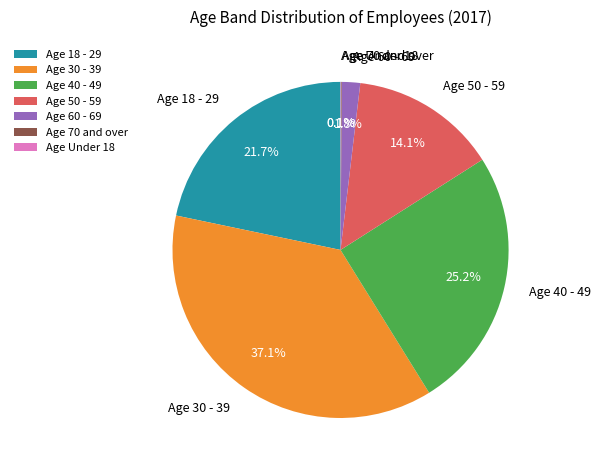

Does Age 50 - 59 represent more than half of the total?

No